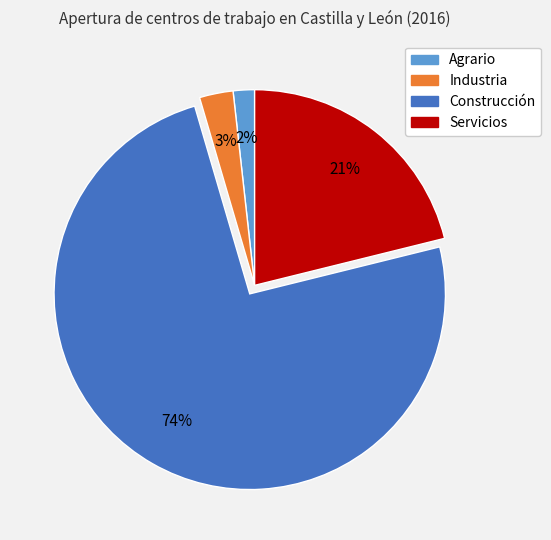

Between Construcción and Industria, which is larger?

Construcción